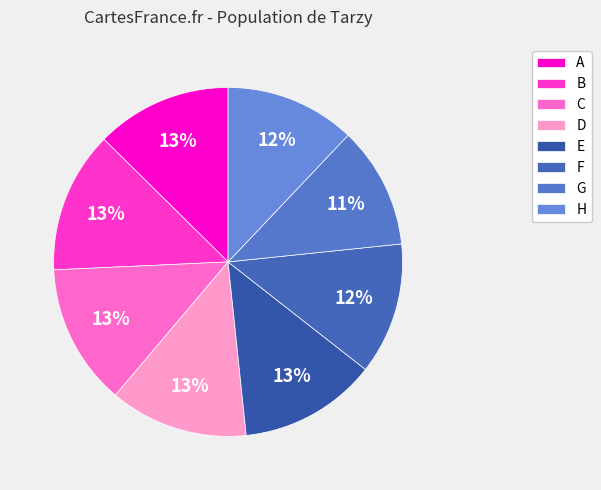

Does any single category account for the majority?

No